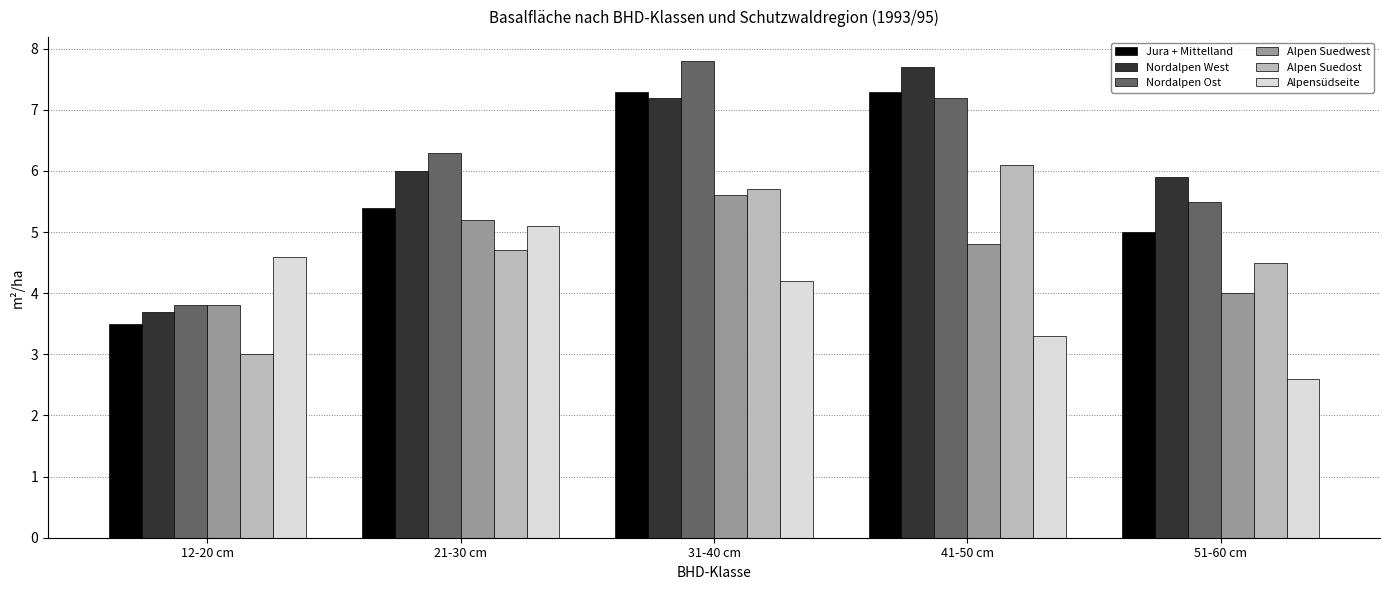

What position from the left is 41-50 cm?

4